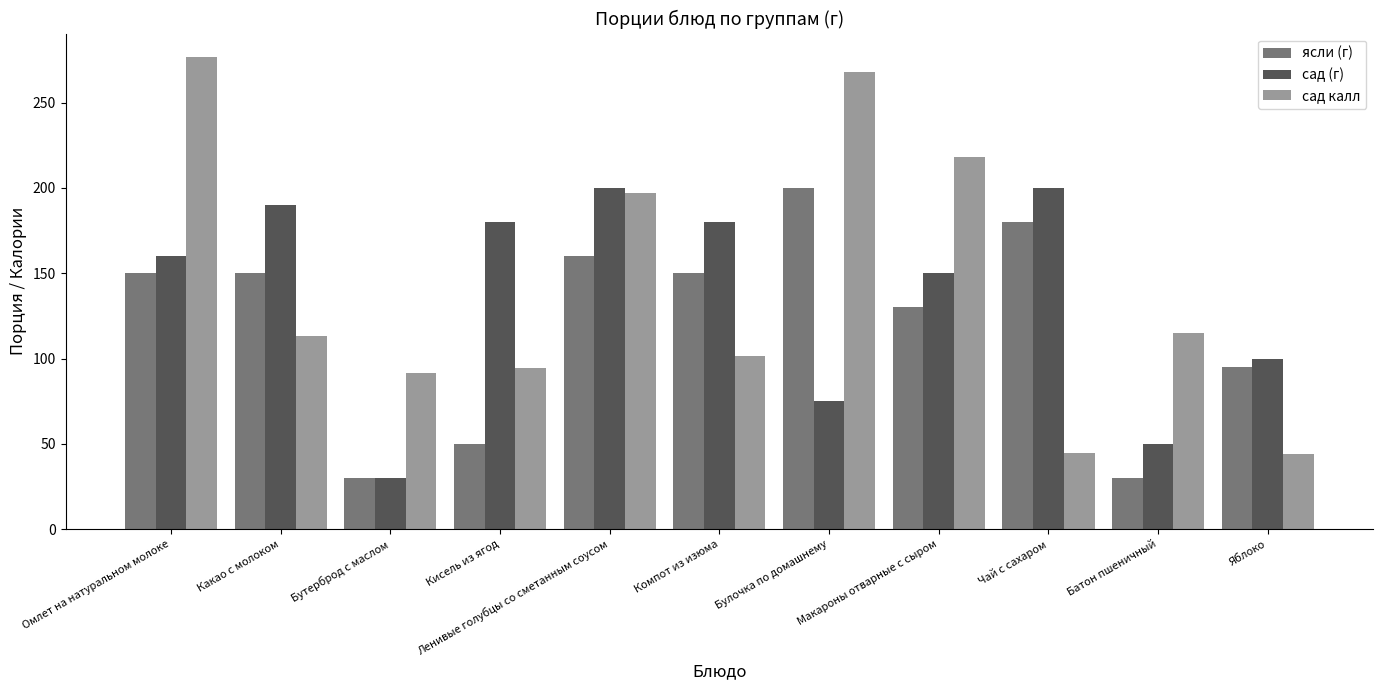

The value of сад (г) at Чай с сахаром is 200.0. True or false?

True